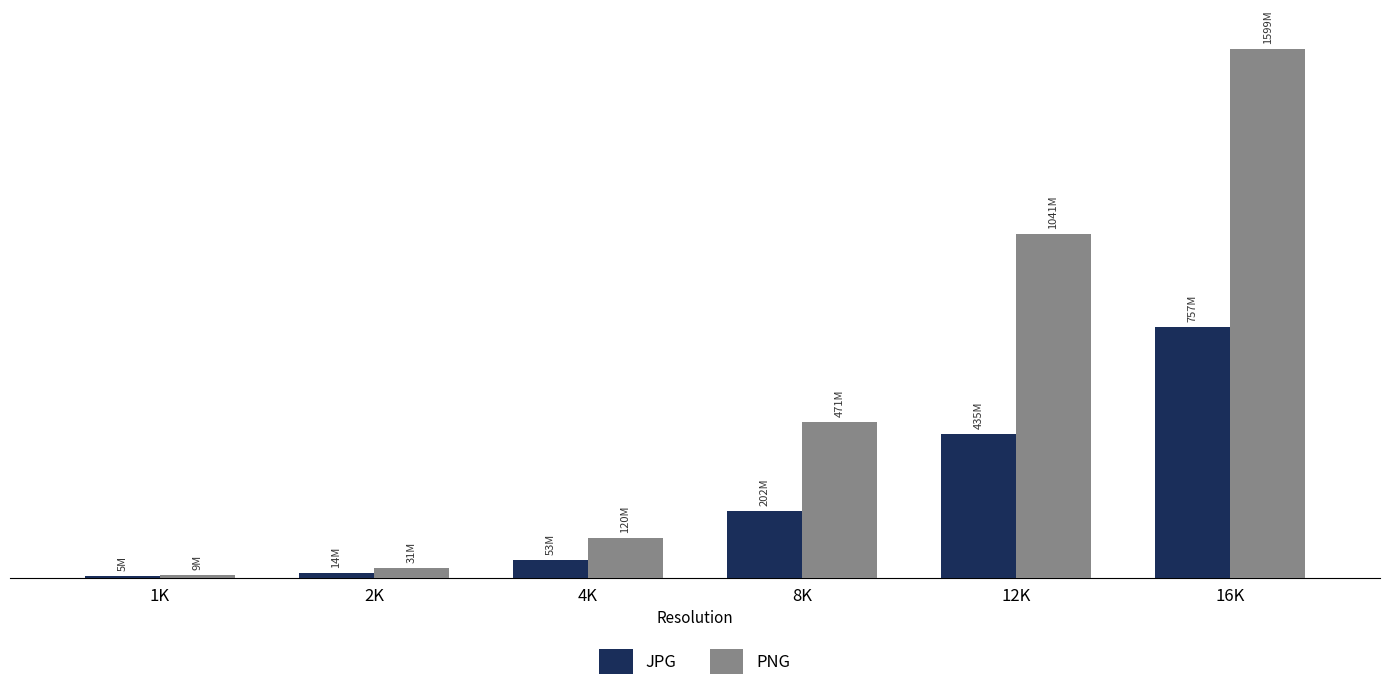

Reading left to right, extract all data points from this chart.

JPG: 4734072	14391102	53045773	202067763	435059926	757466274
PNG: 8933107	31029997	119714496	470818225	1040506652	1599123806